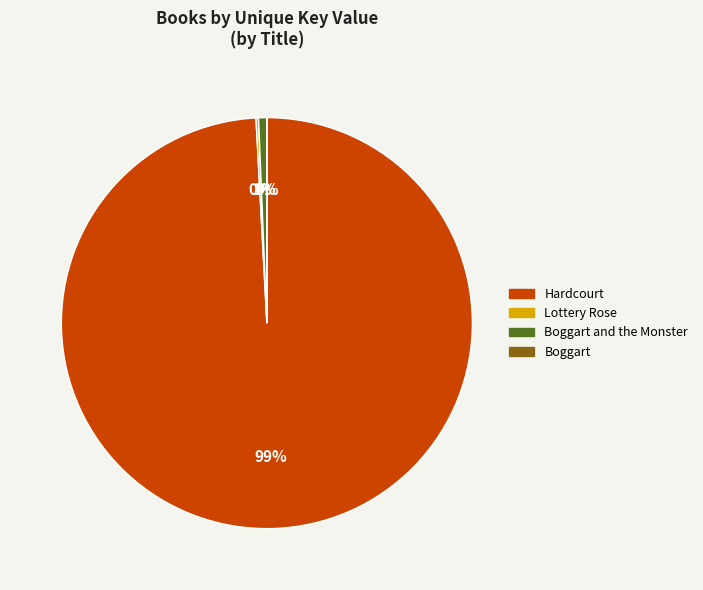

To the nearest percent, what percentage of the pie is Hardcourt?

99%